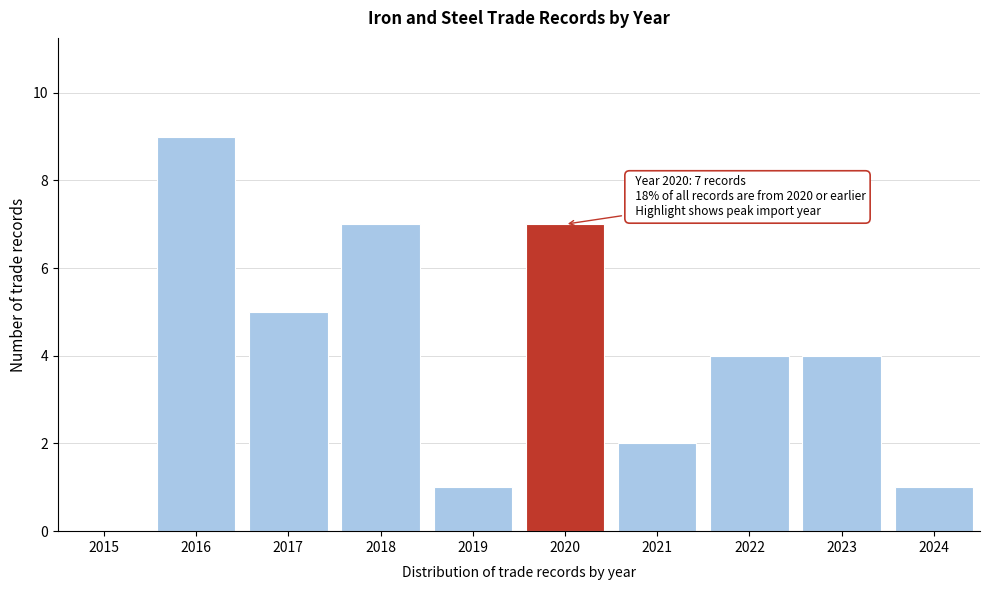

Reading left to right, transcribe all the data shown in this chart.

2015=0	2016=9	2017=5	2018=7	2019=1	2020=7	2021=2	2022=4	2023=4	2024=1